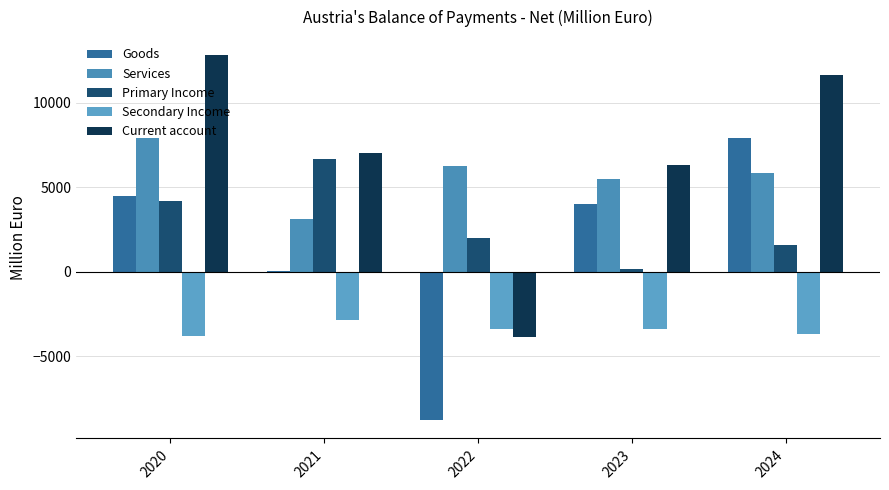

The Secondary Income series shows -2090 at 2023. True or false?

False